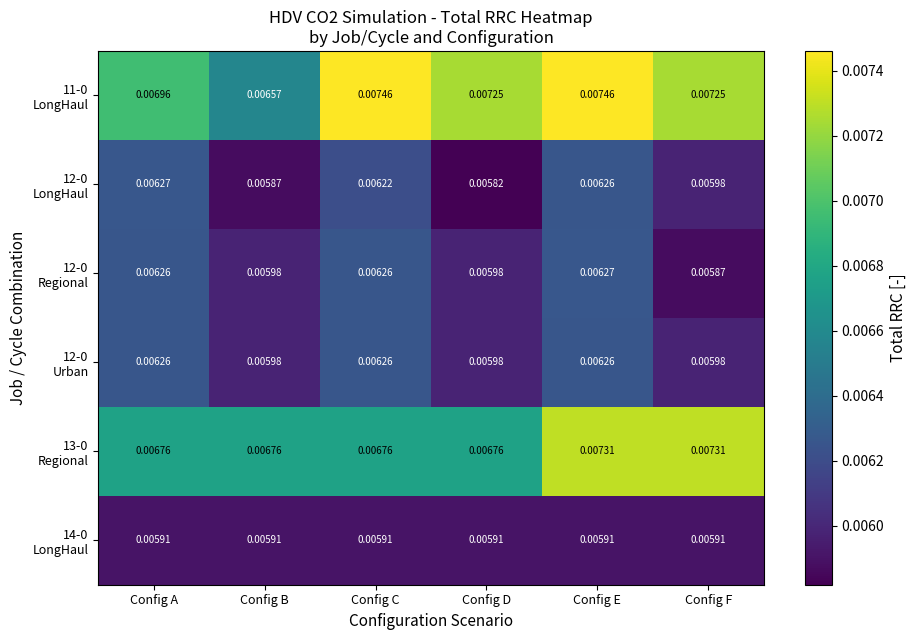

At which category is the sum across all series the highest?

Config E